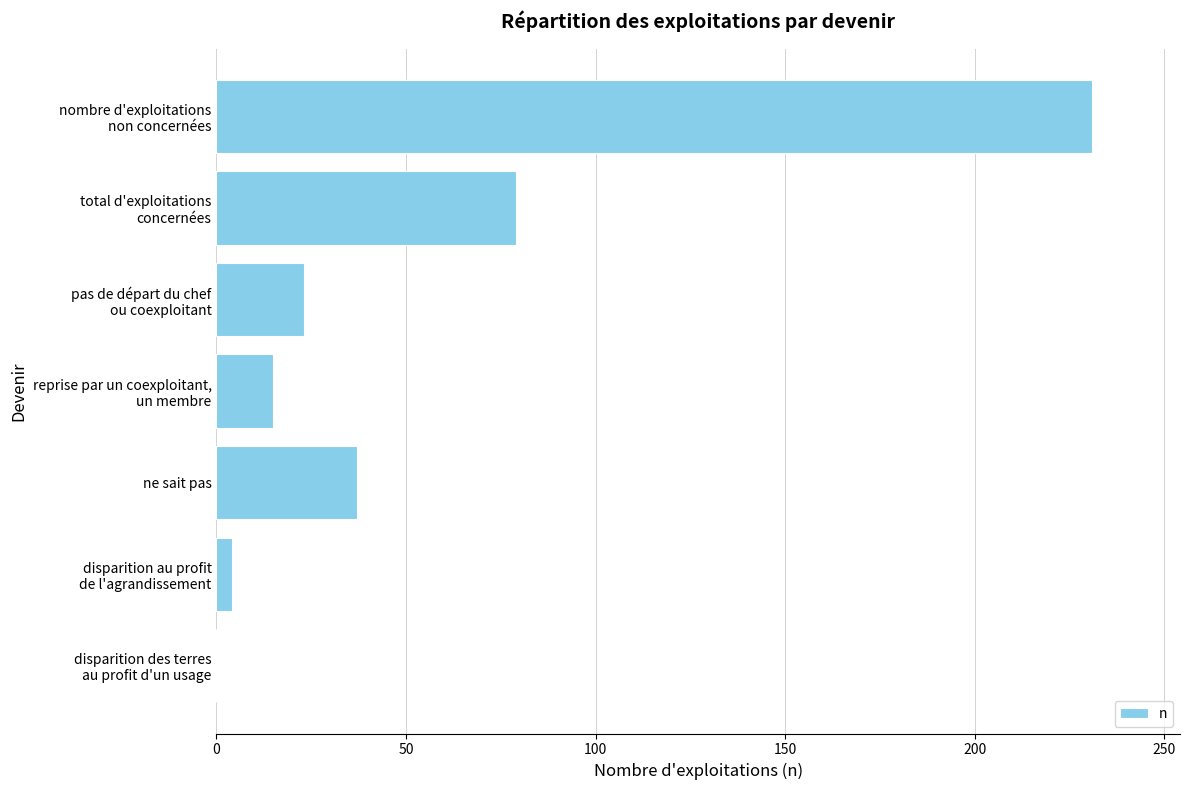

What is the maximum value shown in the chart?

231